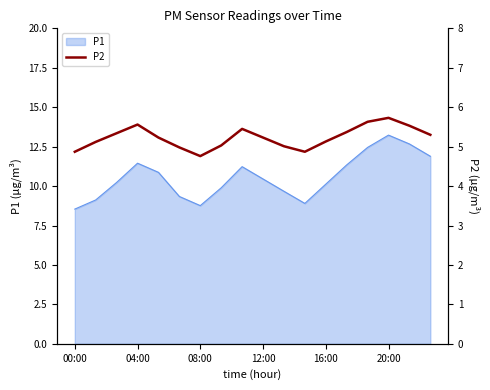

The value of P1 at 00:00 is 14.0. True or false?

False